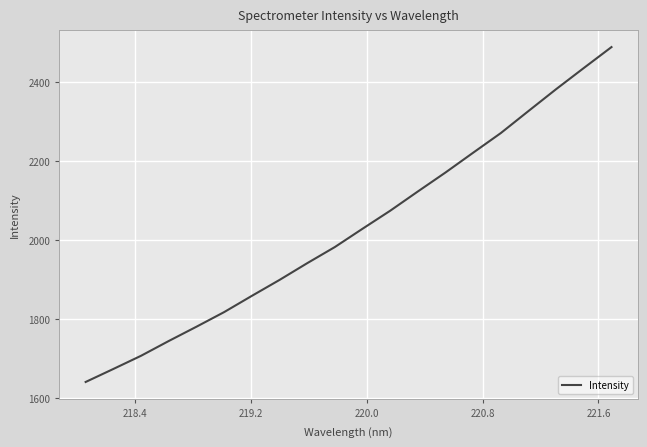

What is the minimum value shown in the chart?

1641.2